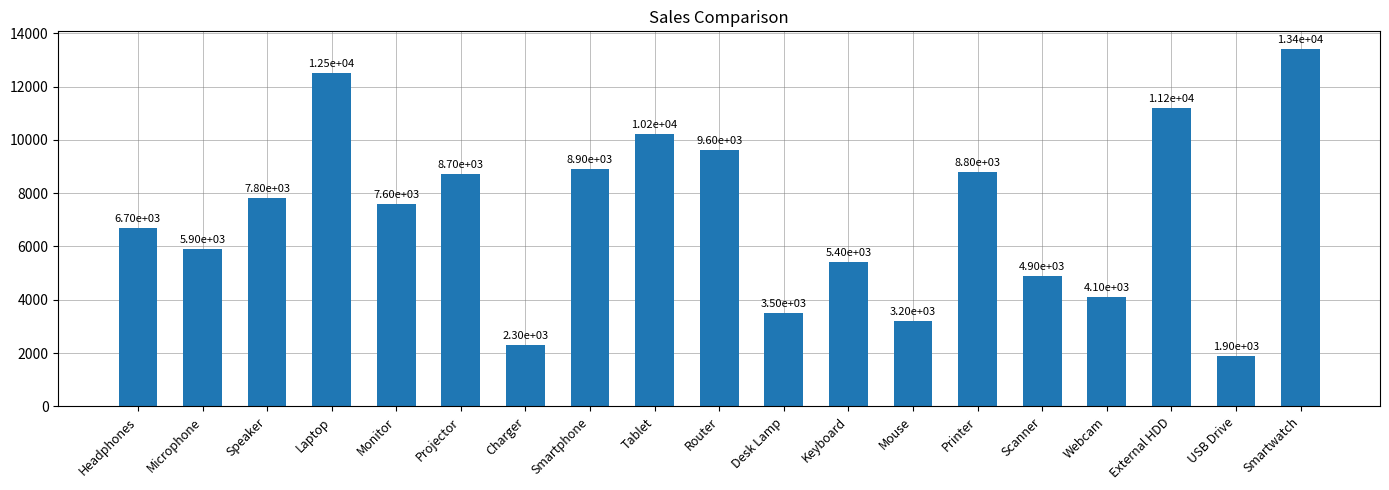

List the labels in order of value, smallest first.

USB Drive, Charger, Mouse, Desk Lamp, Webcam, Scanner, Keyboard, Microphone, Headphones, Monitor, Speaker, Projector, Printer, Smartphone, Router, Tablet, External HDD, Laptop, Smartwatch